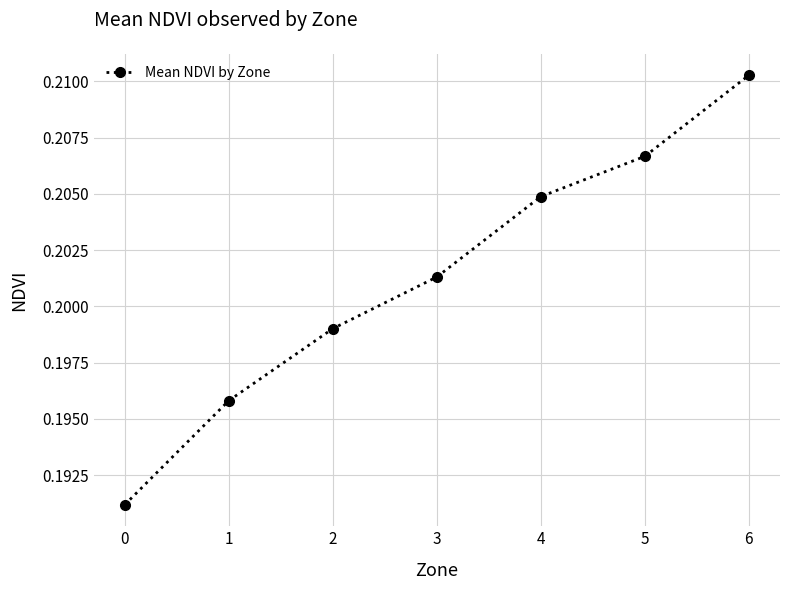

What is the sum of the values at 2 and 5?

0.4